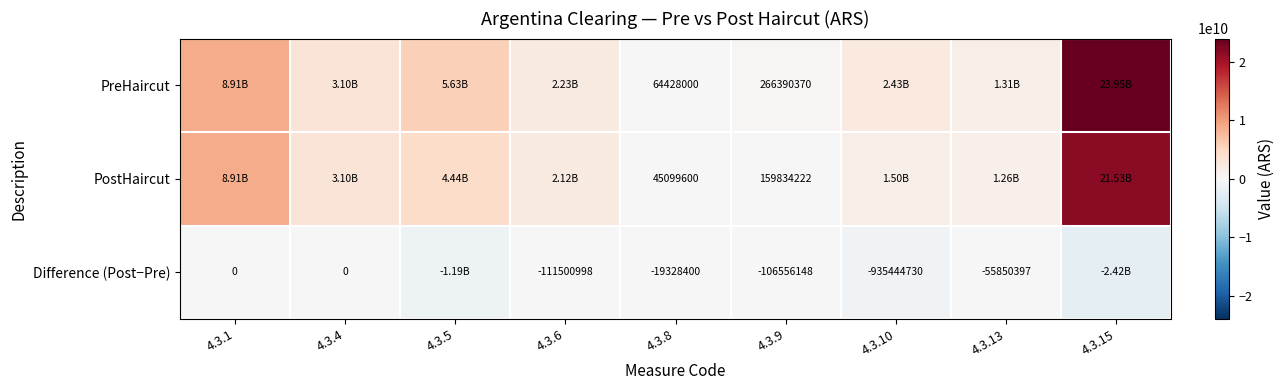

The value of Difference (Post−Pre) at 4.3.4 is 0.0. True or false?

False